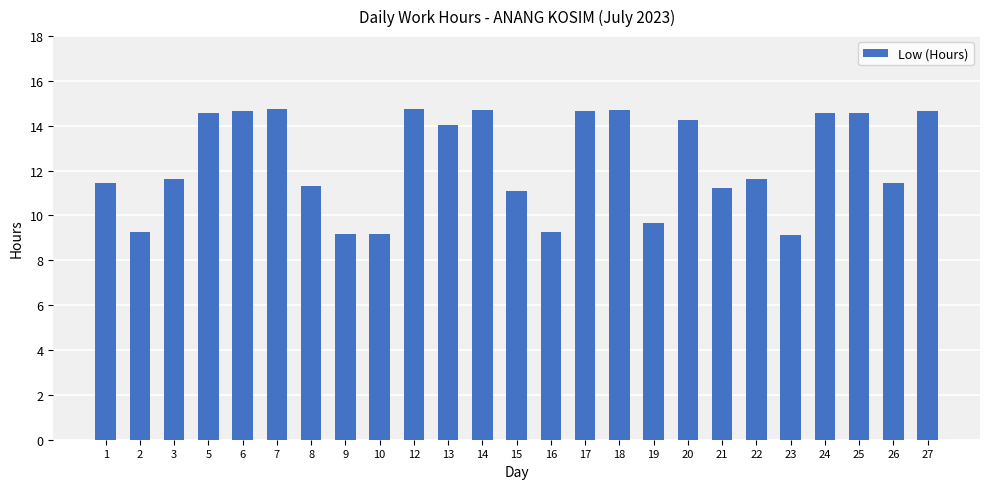

What is the minimum value shown in the chart?

9.2